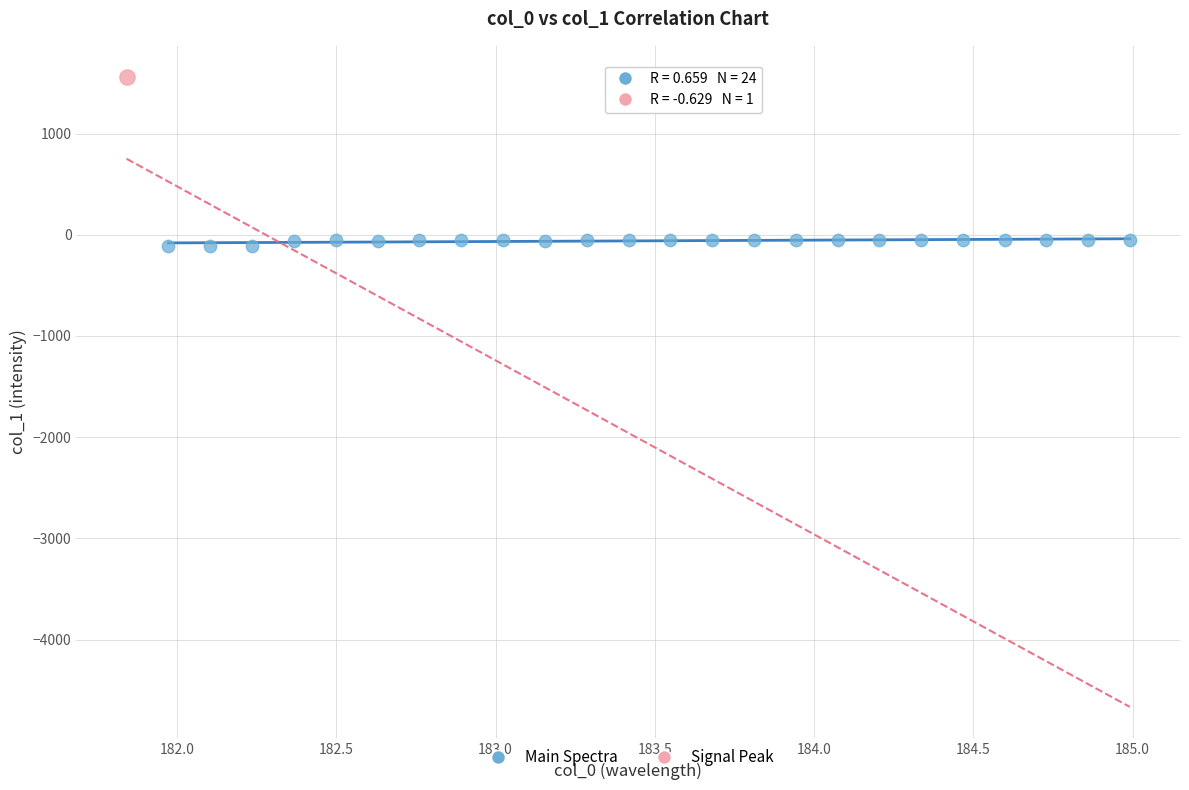

What are all the series names shown in the legend?

Main Spectra, Signal Peak